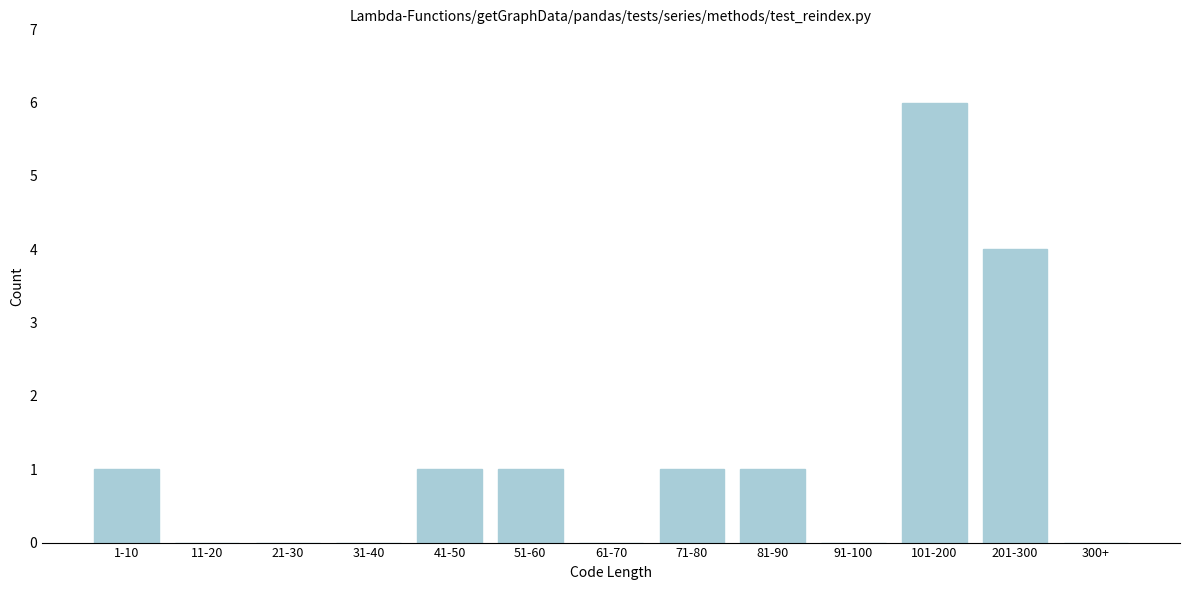

Reading right to left, transcribe all the data shown in this chart.

300+=0	201-300=4	101-200=6	91-100=0	81-90=1	71-80=1	61-70=0	51-60=1	41-50=1	31-40=0	21-30=0	11-20=0	1-10=1